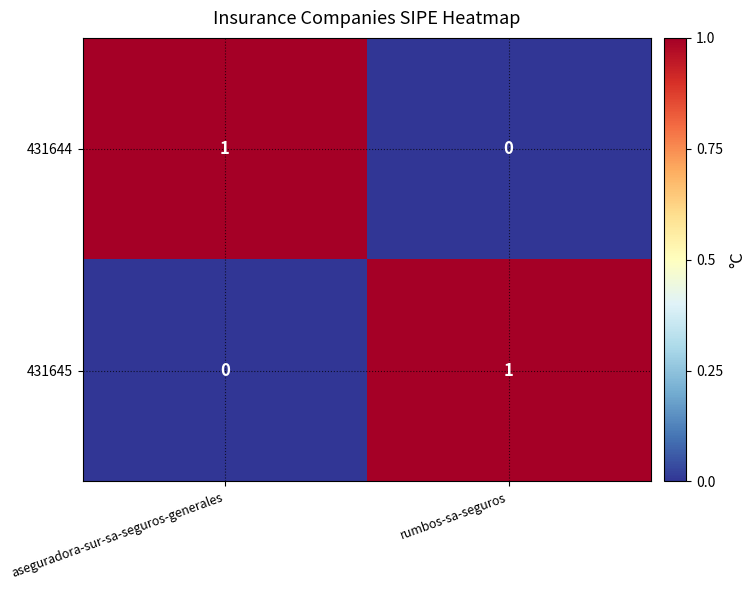

Reading left to right, what are all the values shown in this chart?

431644: 1	0
431645: 0	1